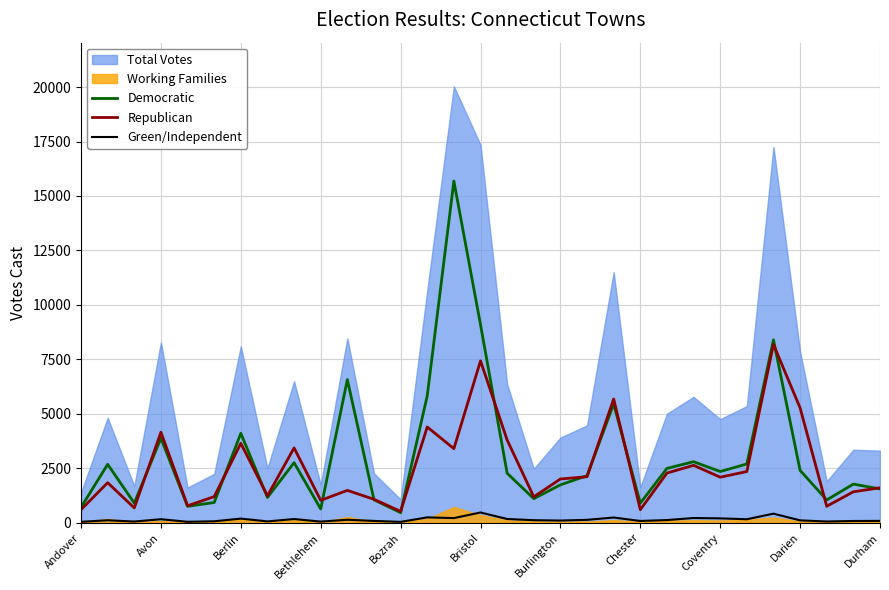

Reading left to right, extract all data points from this chart.

Democratic: 710	2684	906	3881	756	932	4108	1164	2760	635	6573	1056	466	5830	15685	9092	2275	1108	1743	2163	5455	904	2497	2805	2354	2700	8398	2405	1049	1777	1555
Republican: 605	1841	683	4157	783	1202	3647	1240	3437	1031	1488	1079	525	4398	3405	7432	3801	1193	2012	2116	5681	603	2283	2639	2093	2354	8187	5273	760	1424	1609
Green/Independent: 45	117	58	165	47	70	193	65	173	56	140	87	43	250	216	474	175	120	104	136	243	85	126	220	204	164	420	113	60	84	88